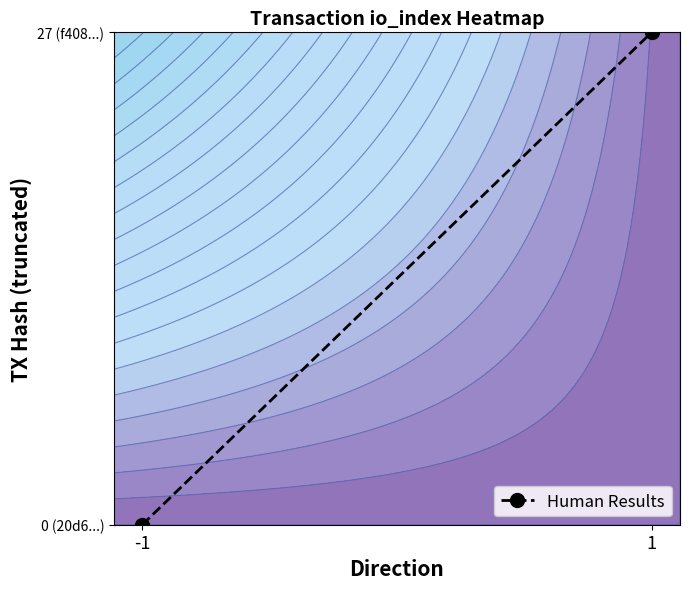

Reading left to right, extract all data points from this chart.

-1=0	1=1